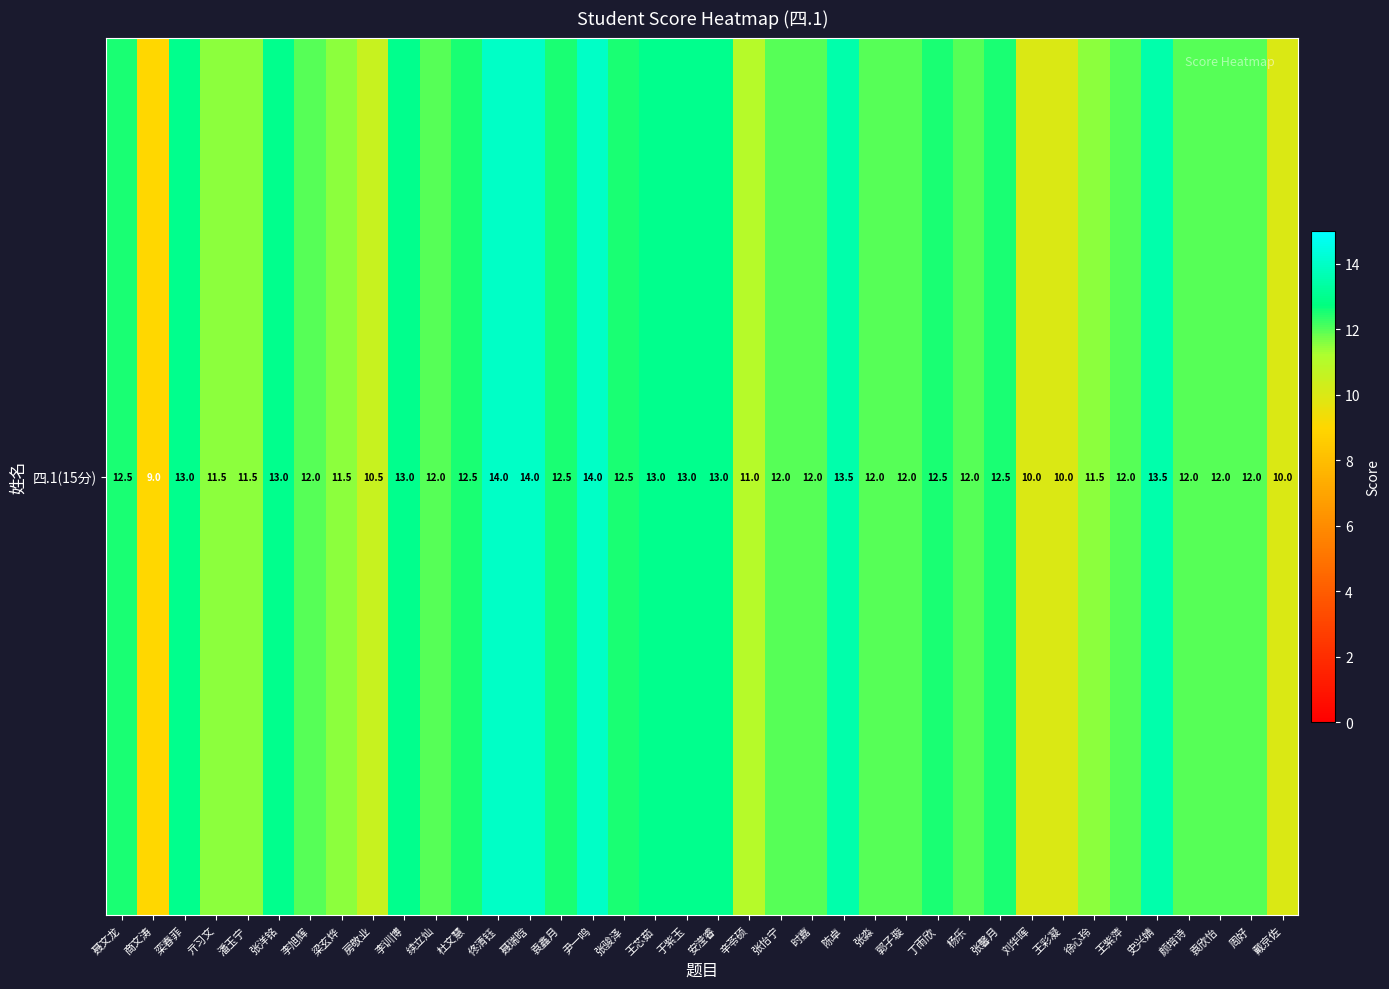

Read the value at 潘玉宁.

11.5